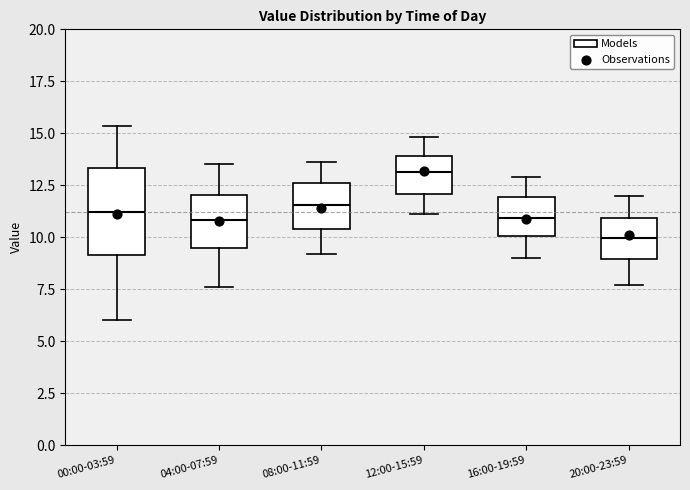

Which box has the highest median line?

12:00-15:59